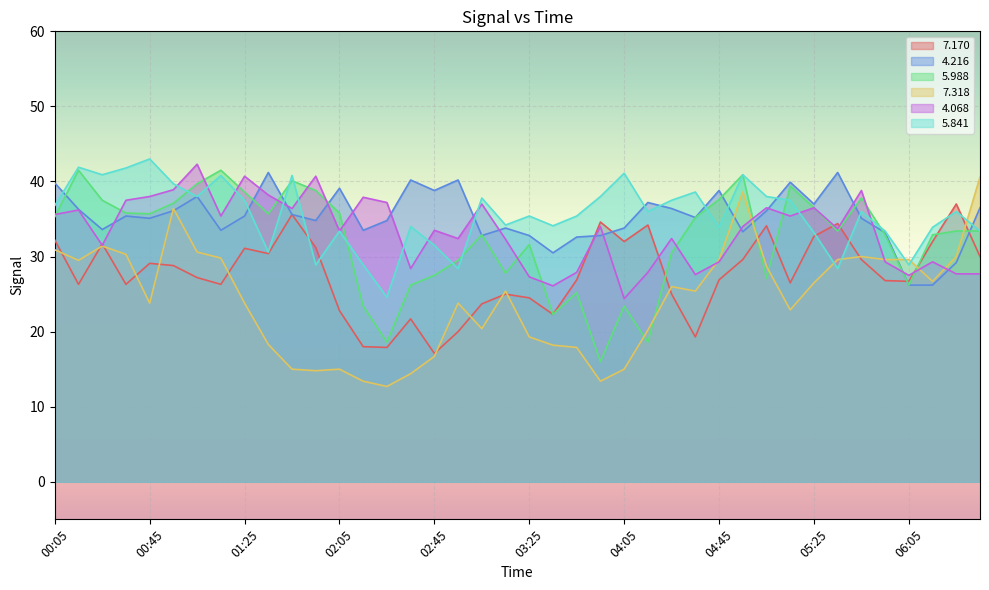

What is the difference between the second highest and minimum values in the 7.318 series?

25.9